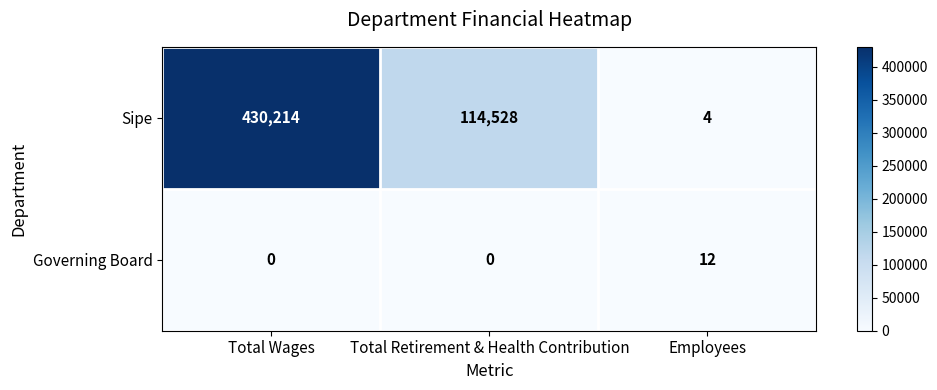

List the series in order of their overall mean, lowest first.

Governing Board, Sipe